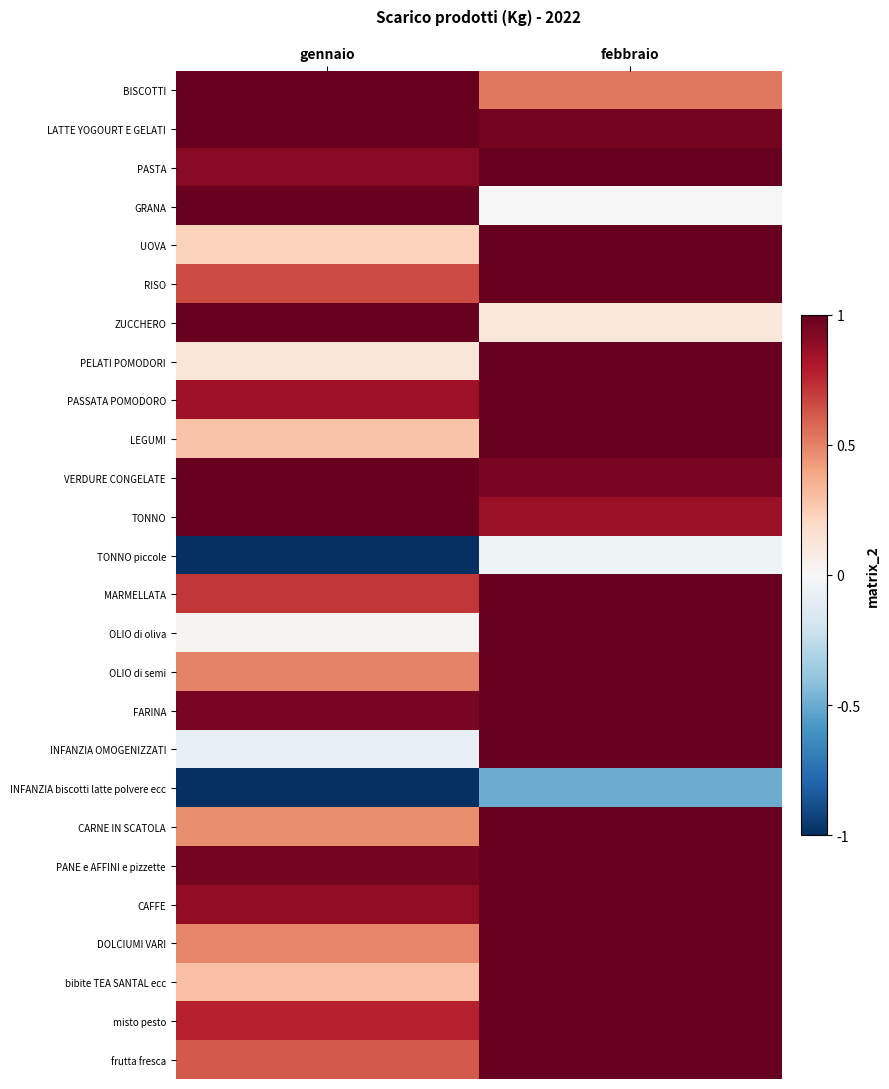

Which category has the lowest value across all series?

gennaio